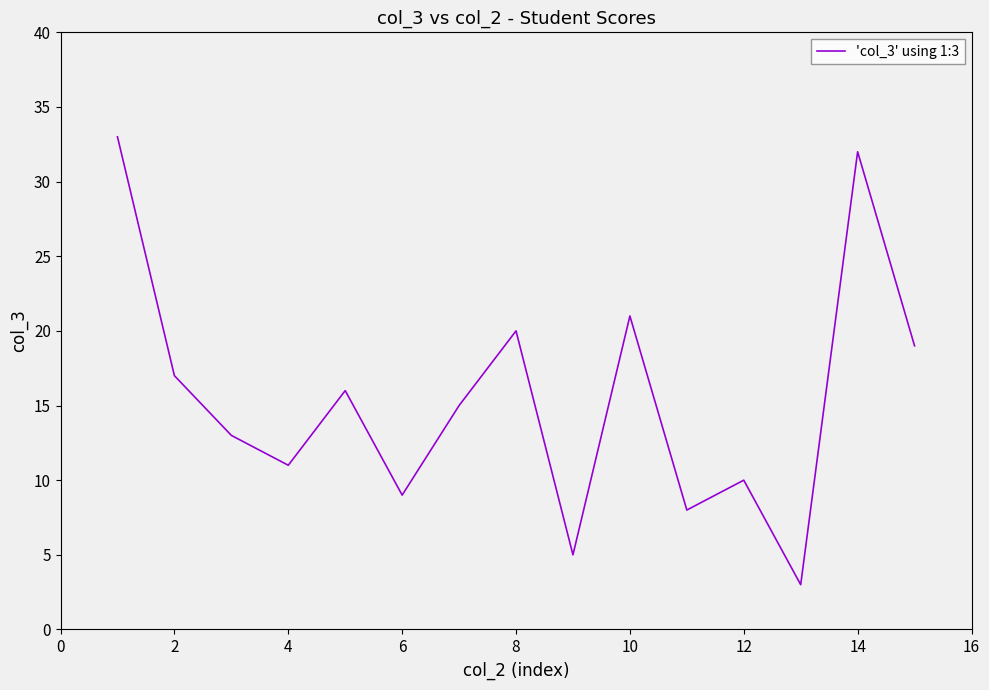

What is the maximum value shown in the chart?

33